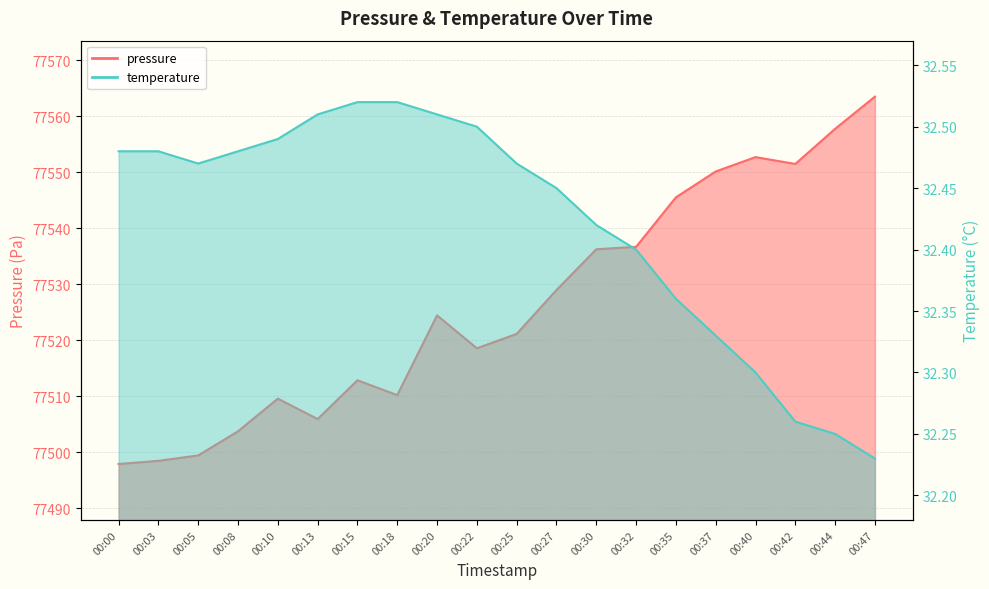

What is the sum of the pressure values at 00:00 and 00:30?

155034.1